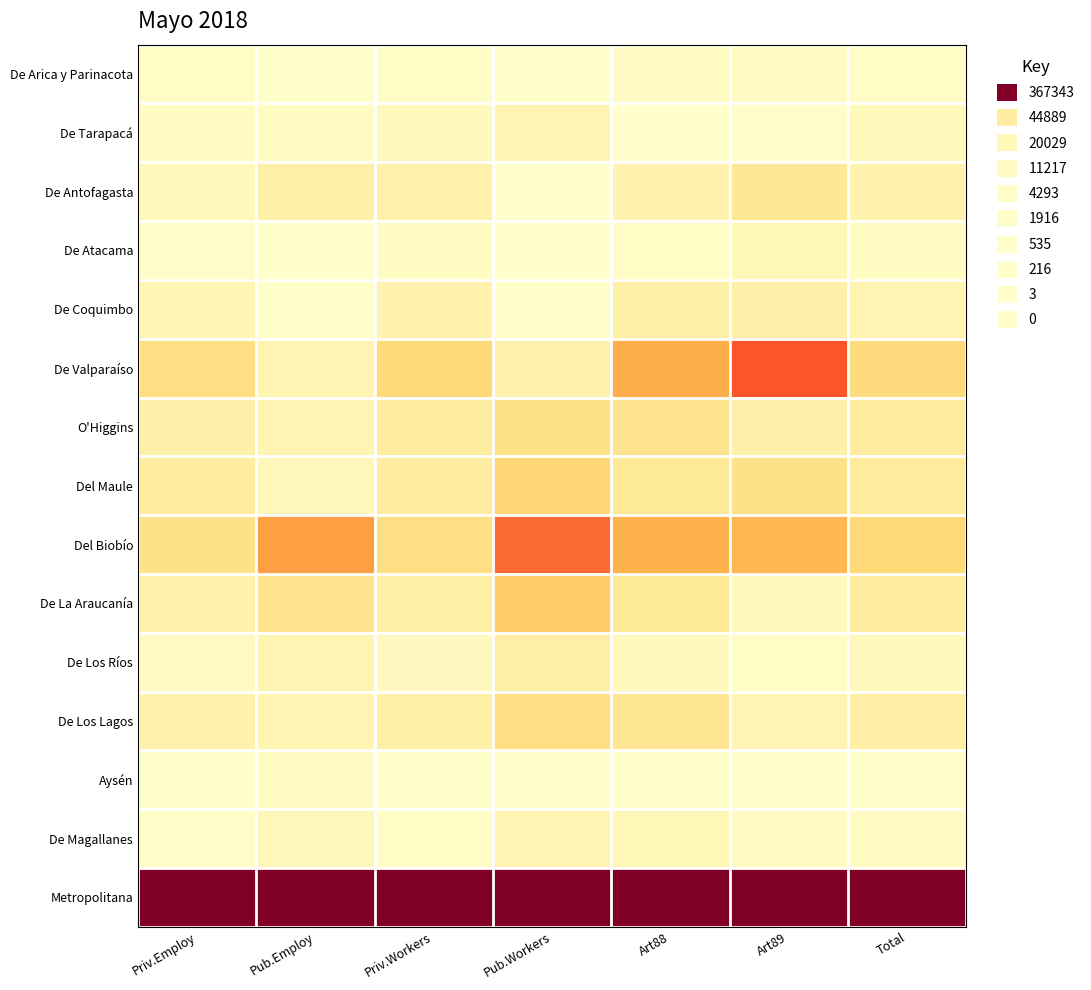

Rank the series at Pub.Workers from highest to lowest value.

Metropolitana, Del Biobío, De La Araucanía, Del Maule, De Los Lagos, O'Higgins, De Los Ríos, De Valparaíso, De Tarapacá, De Magallanes, De Antofagasta, Aysén, De Arica y Parinacota, De Atacama, De Coquimbo